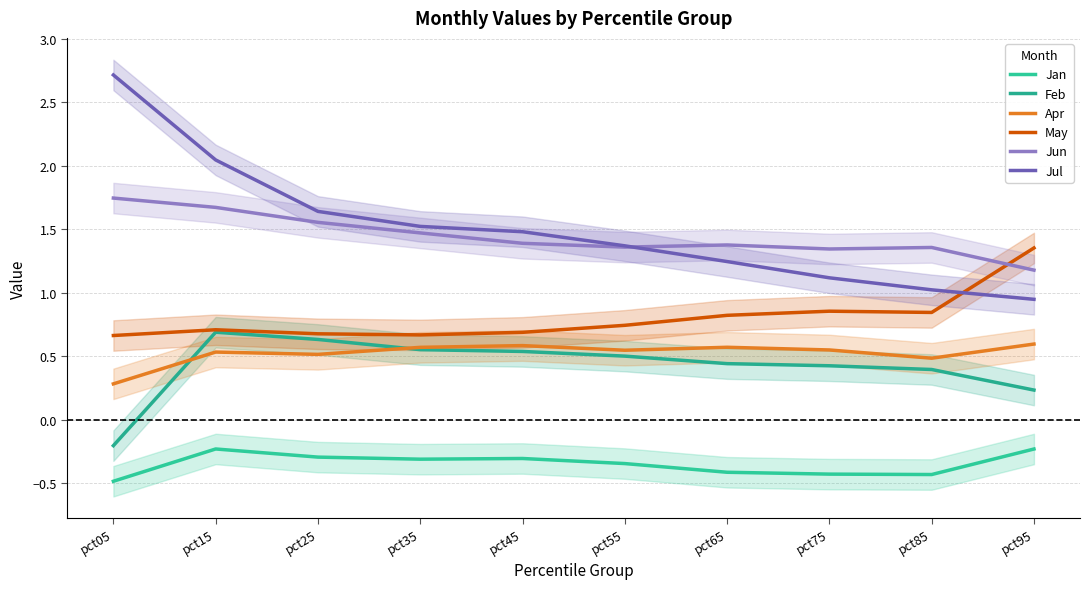

True or false: Apr and Jan intersect in this chart.

False